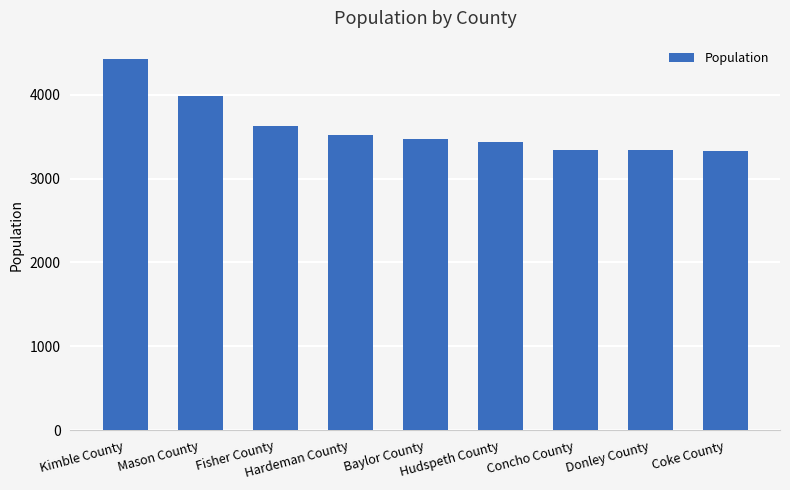

What is the value of the 9th bar from the left?

3333